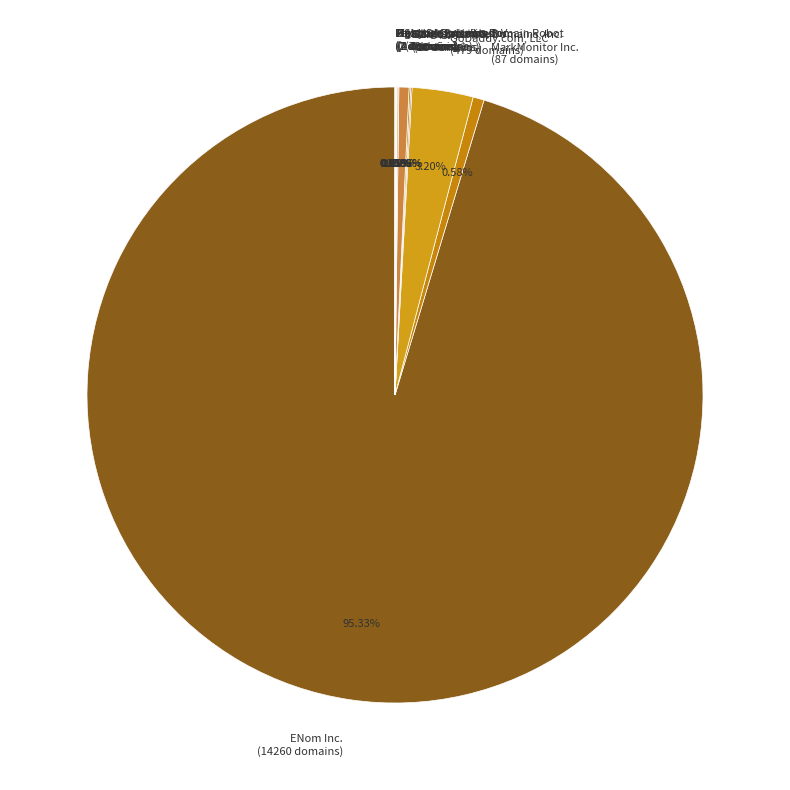

Is there a majority slice in this chart?

Yes